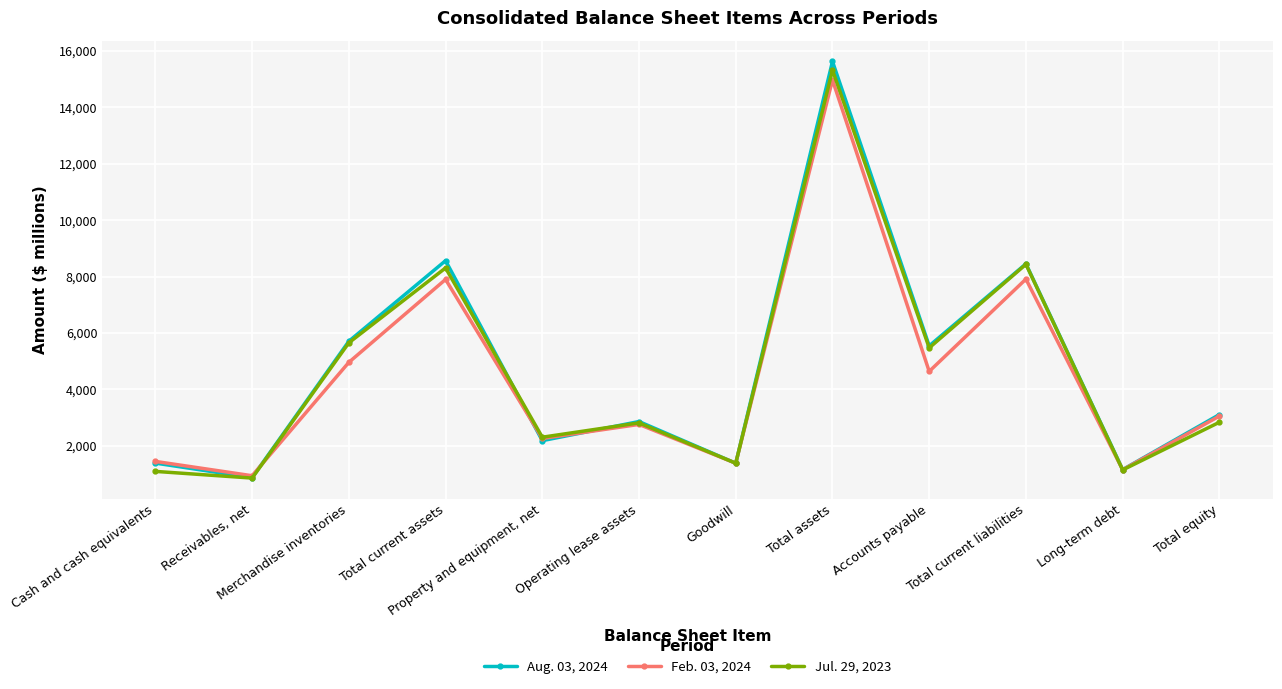

Which category has the lowest value in the Aug. 03, 2024 series?

Receivables, net